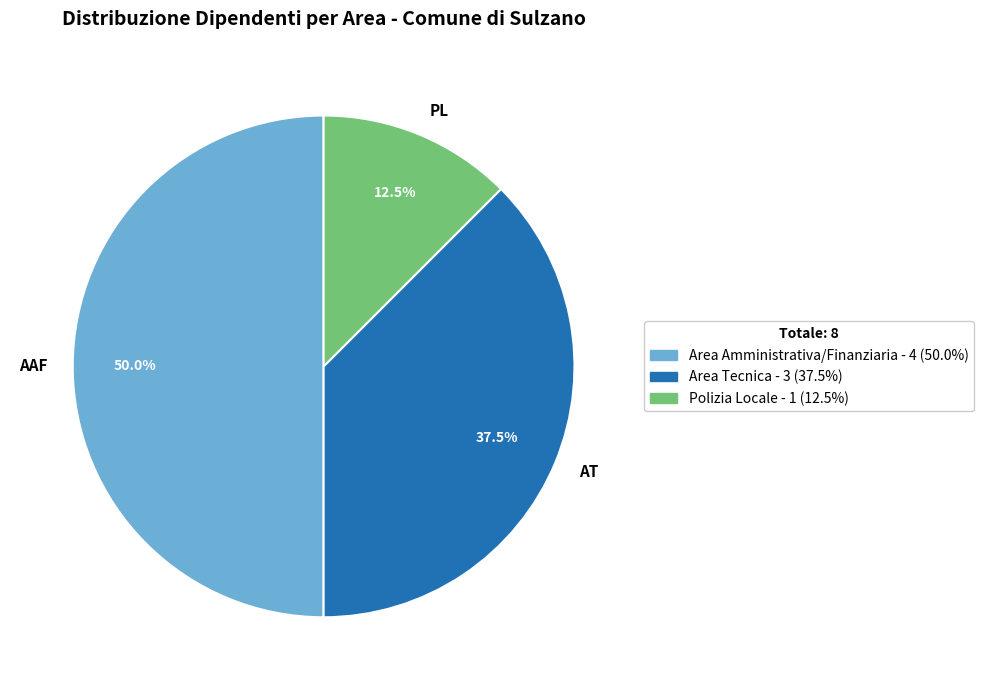

How much of the chart is everything except AT?

62.5%